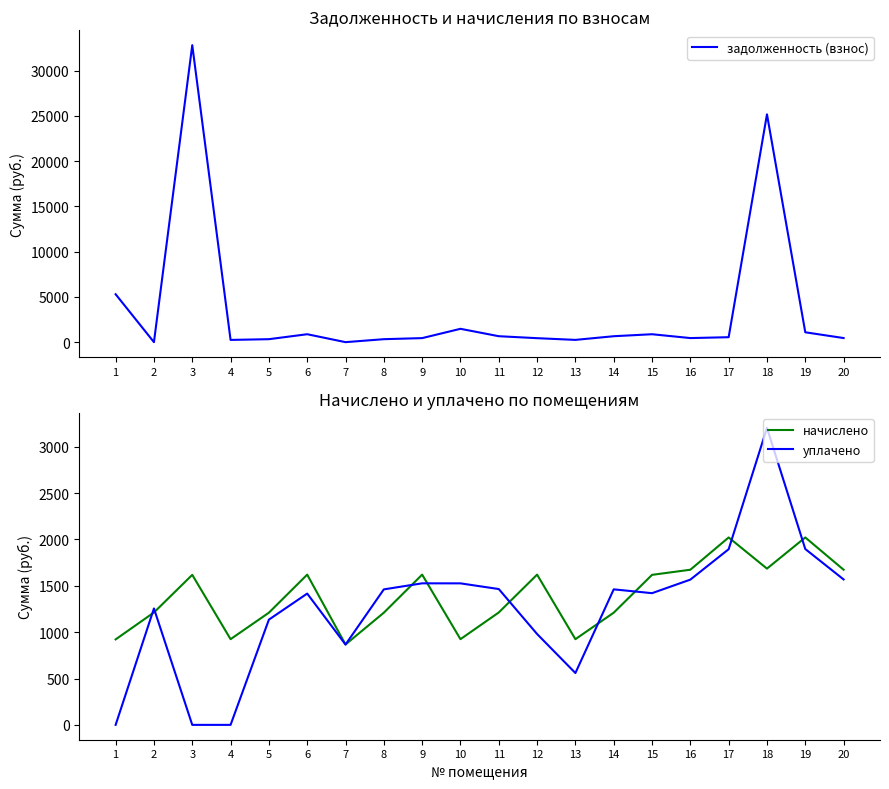

Reading left to right, what are all the values shown in this chart?

задолженность (взнос): 1=5291.2	2=0.0	3=32799.7	4=247.3	5=327.3	6=875.3	7=0.0	8=327.6	9=446.1	10=1473.8	11=656.5	12=438.8	13=249.8	14=655.2	15=874.2	16=450.2	17=546.7	18=25162.3	19=1089.5	20=452.9
начислено: 1=921.6	2=1212.0	3=1617.6	4=924.0	5=1209.6	6=1620.0	7=866.6	8=1209.6	9=1620.0	10=924.0	11=1212.0	12=1620.0	13=924.0	14=1209.6	15=1617.6	16=1672.8	17=2020.8	18=1684.8	19=2020.8	20=1672.8
уплачено: 1=0.0	2=1255.0	3=0.0	4=0.0	5=1134.7	6=1415.6	7=866.2	8=1461.0	9=1526.2	10=1525.8	11=1464.5	12=979.8	13=559.0	14=1461.2	15=1420.0	16=1566.2	17=1893.9	18=3202.0	19=1896.0	20=1568.0